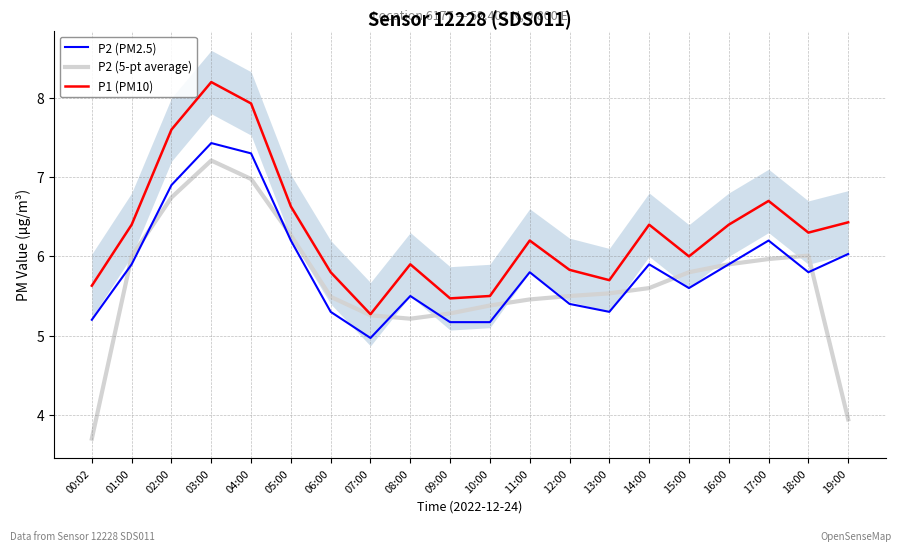

What is the difference between the second highest and second lowest values in the P2 (PM2.5) series?

2.1